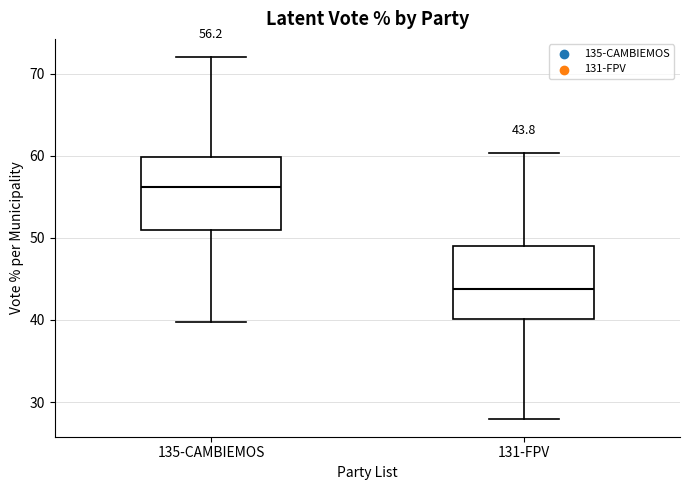

Which box's median line is the lowest?

131-FPV